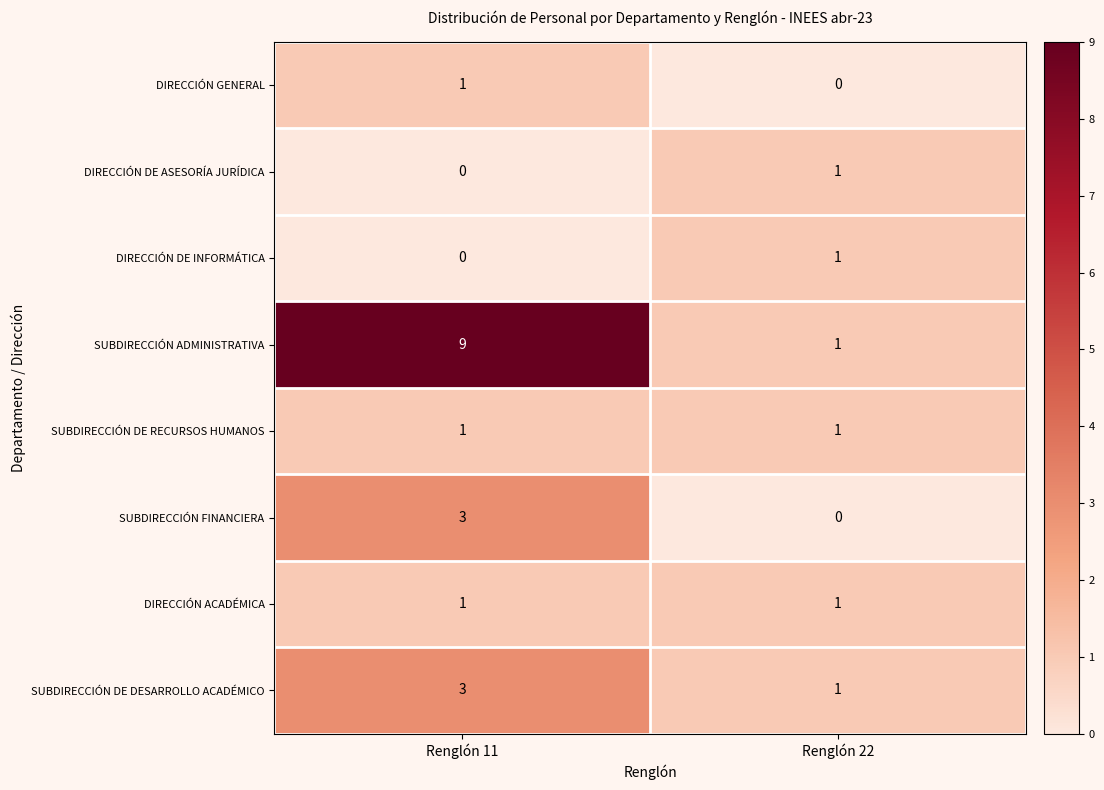

At which label is DIRECCIÓN DE INFORMÁTICA closest to 0?

Renglón 11